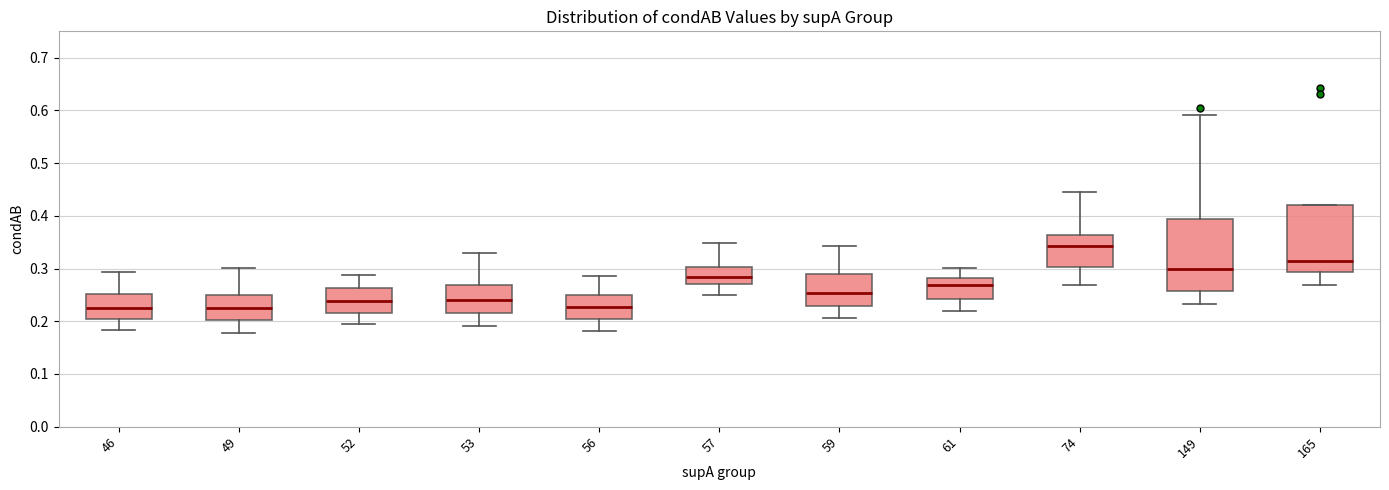

Where does the upper whisker of the box at x = 61 end on the y-axis? The values are not printed on the chart, so give them approximately, as read against the axis.

0.30